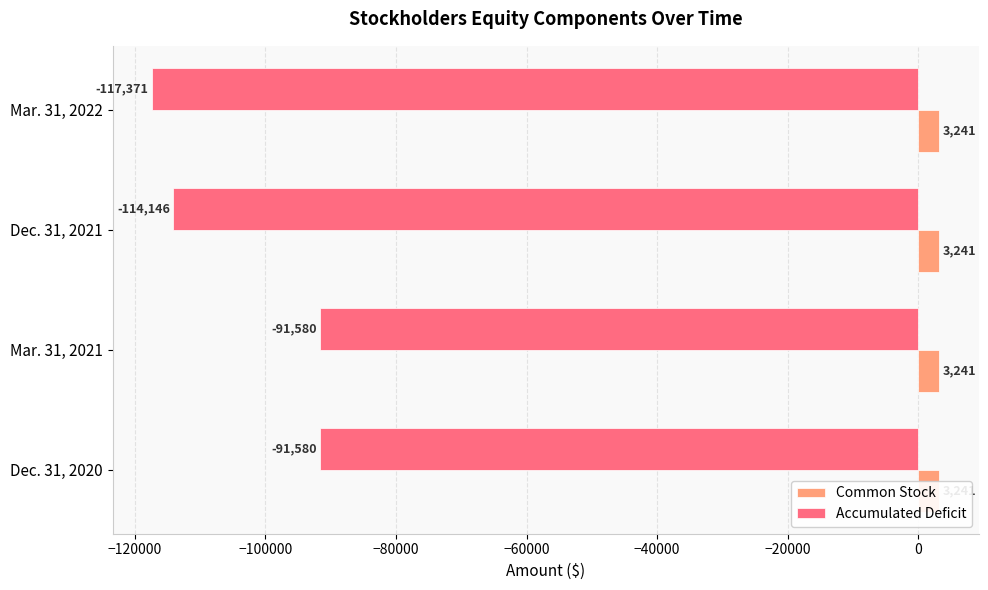

What is the value of the Accumulated Deficit bar at the 1st from the left?

-91580.0